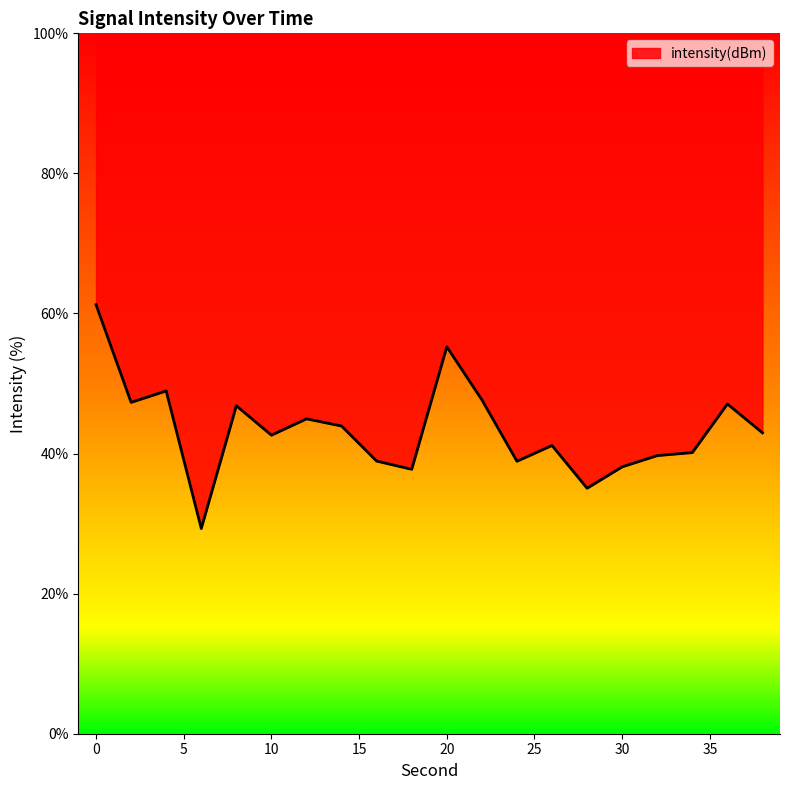

At which category does the data reach its first local peak?

4